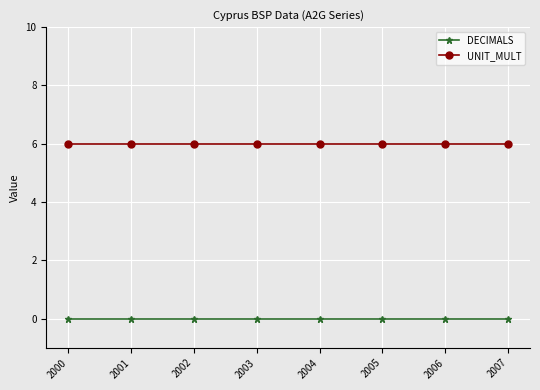

The UNIT_MULT series shows 11 at 2007. True or false?

False